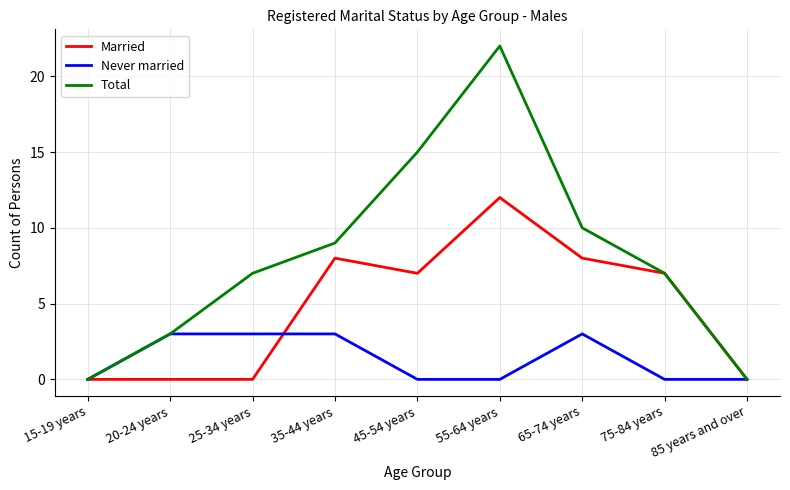

What are all the series names shown in the legend?

Married, Never married, Total